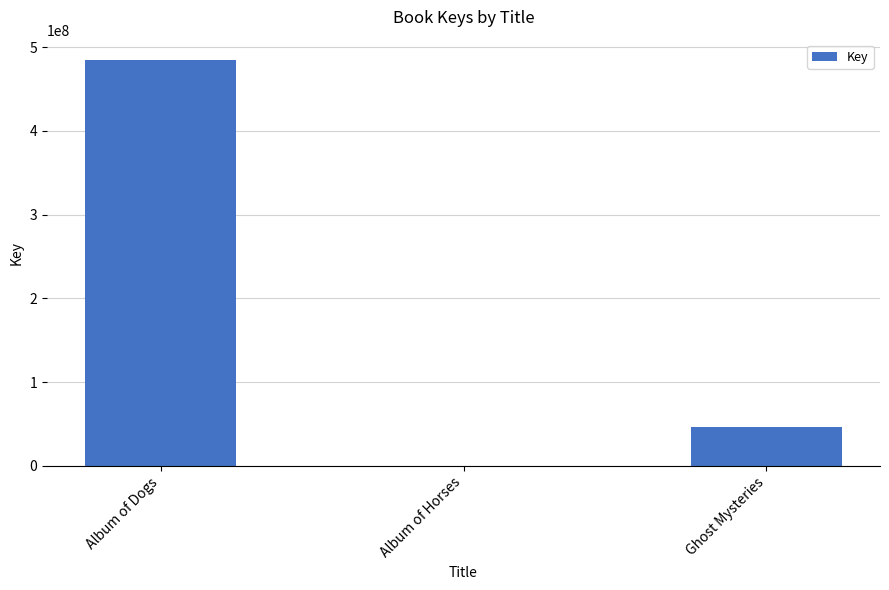

What is the maximum value shown in the chart?

484628587